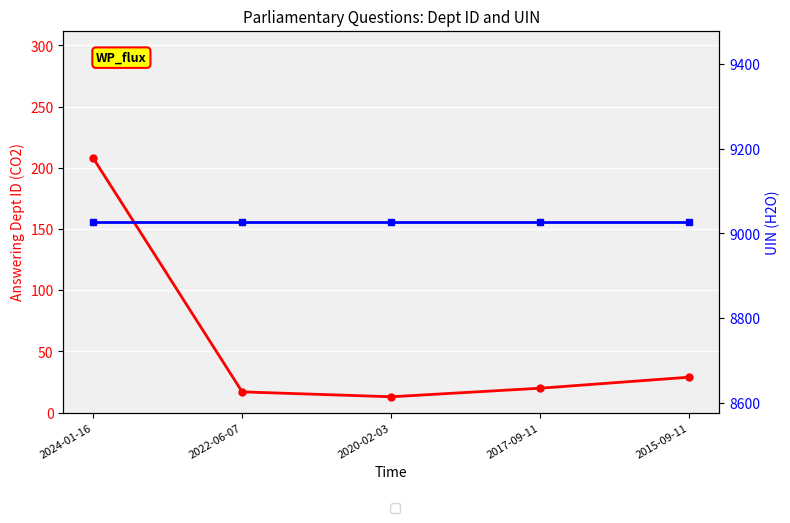

At which category does the chart reach its peak across all series?

2024-01-16